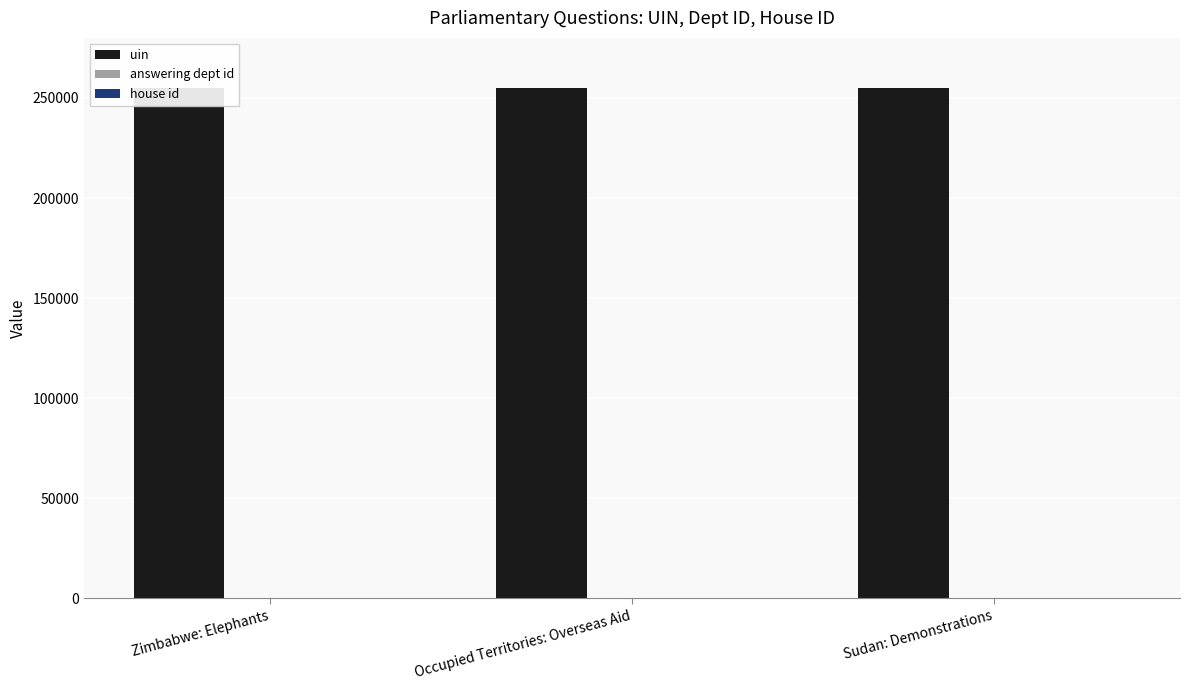

Rank the series at Occupied Territories: Overseas Aid from lowest to highest value.

house id, answering dept id, uin